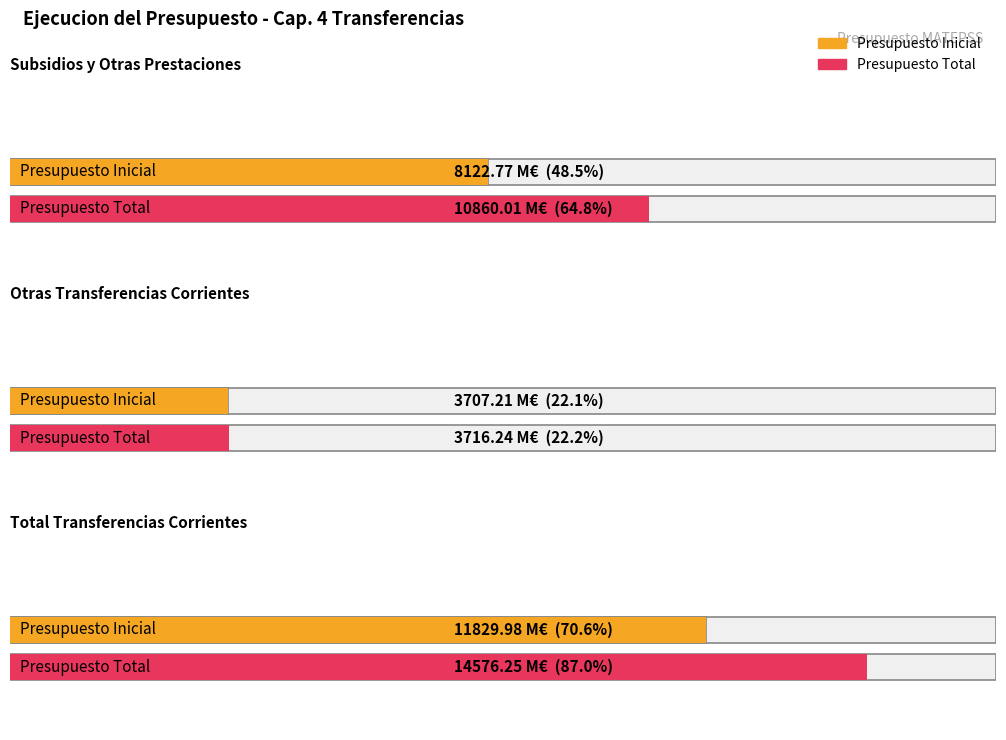

Count the number of categories in the chart.

3